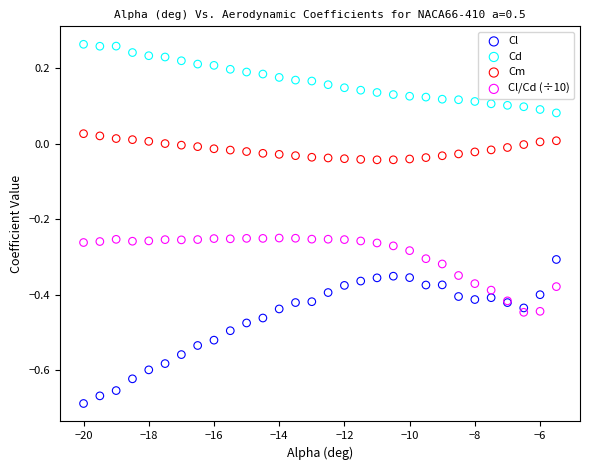

Which series reaches the maximum Y coordinate?

Cd